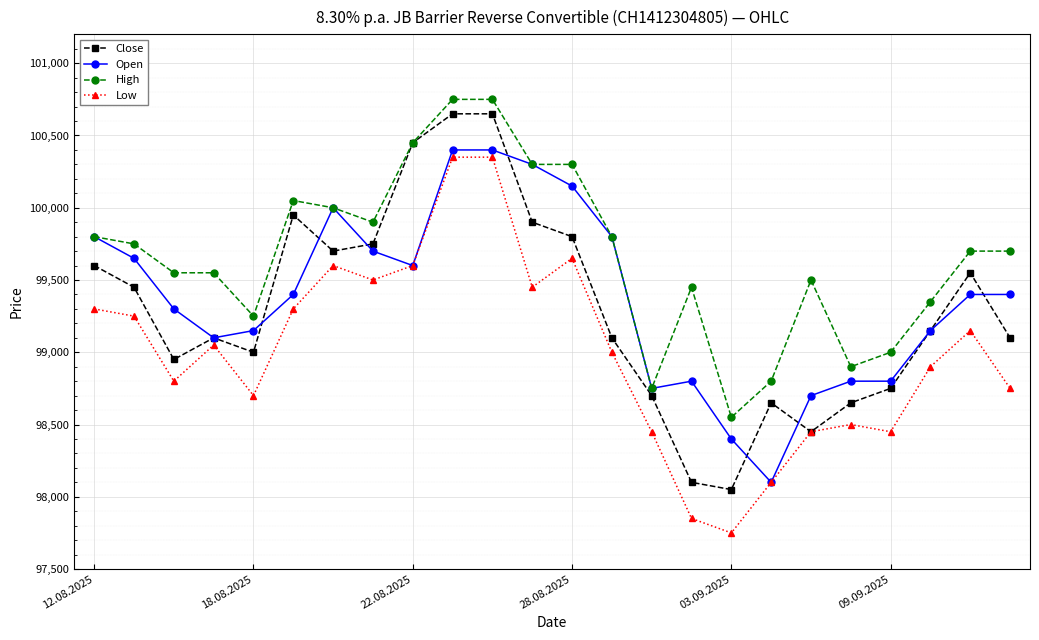

What are all the series names shown in the legend?

Close, Open, High, Low